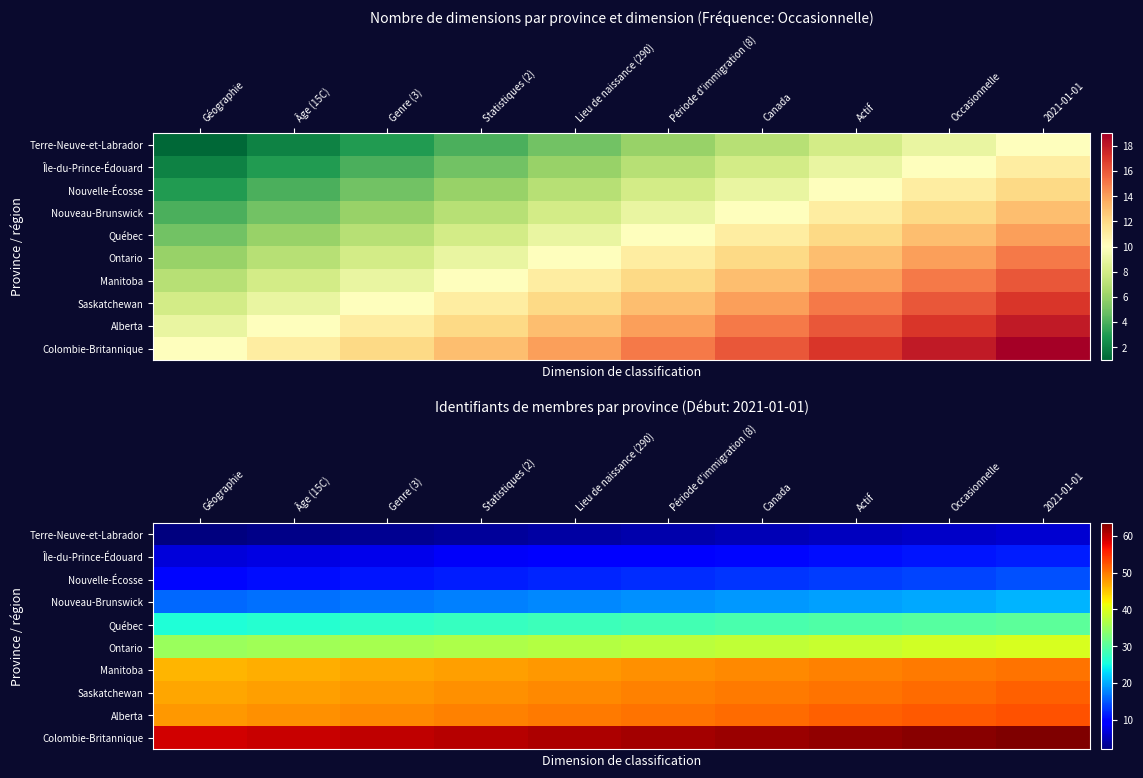

The Saskatchewan series shows 47.0 at Géographie. True or false?

True